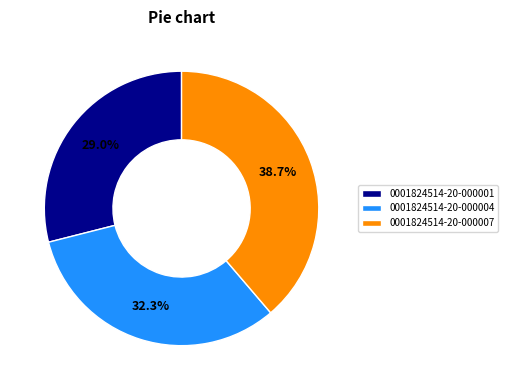

Which slice is the smallest?

0001824514-20-000001